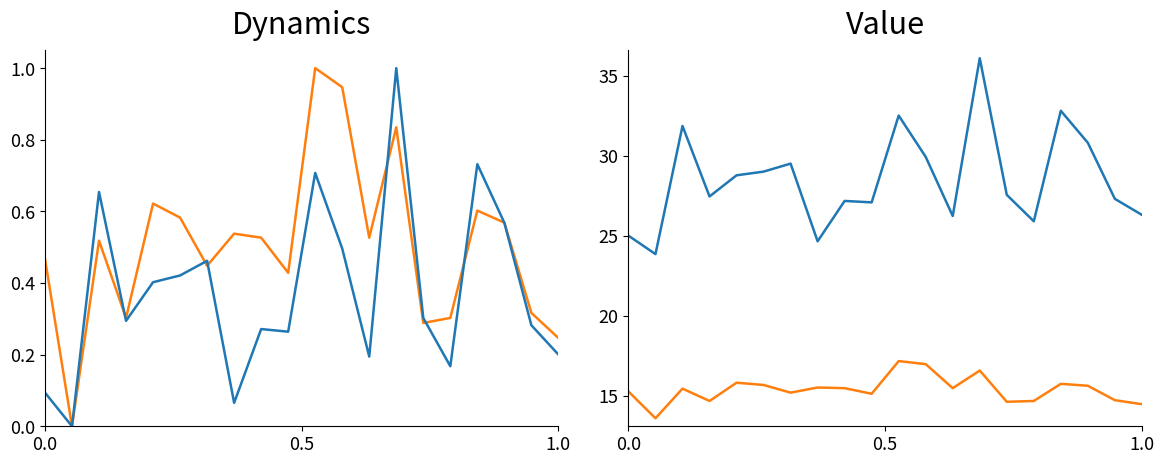

At how many categories does at least one series exceed 14?

20